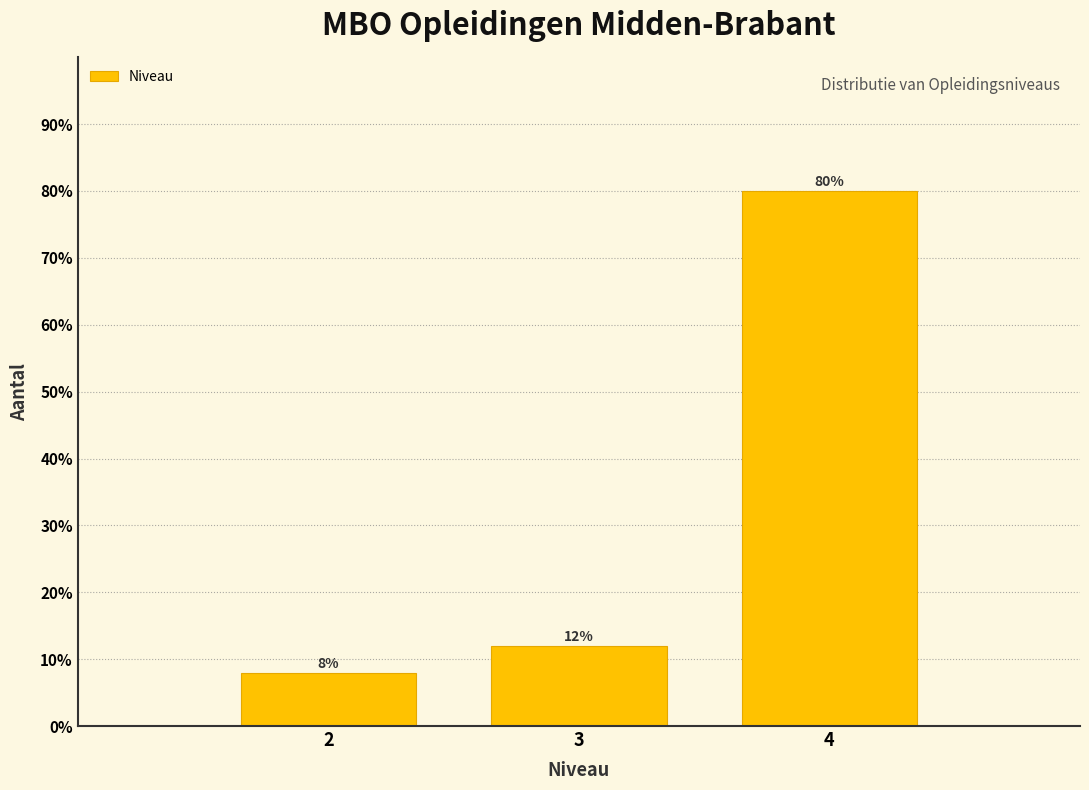

Reading left to right, transcribe this chart: for each bar, give the range it covers on the x-axis and its height.

1.5 to 2.5: 8
2.5 to 3.5: 12
3.5 to 4.5: 80